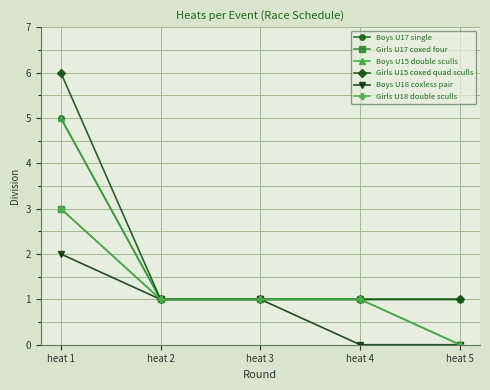

The Girls U17 coxed four series shows 2 at heat 5. True or false?

False